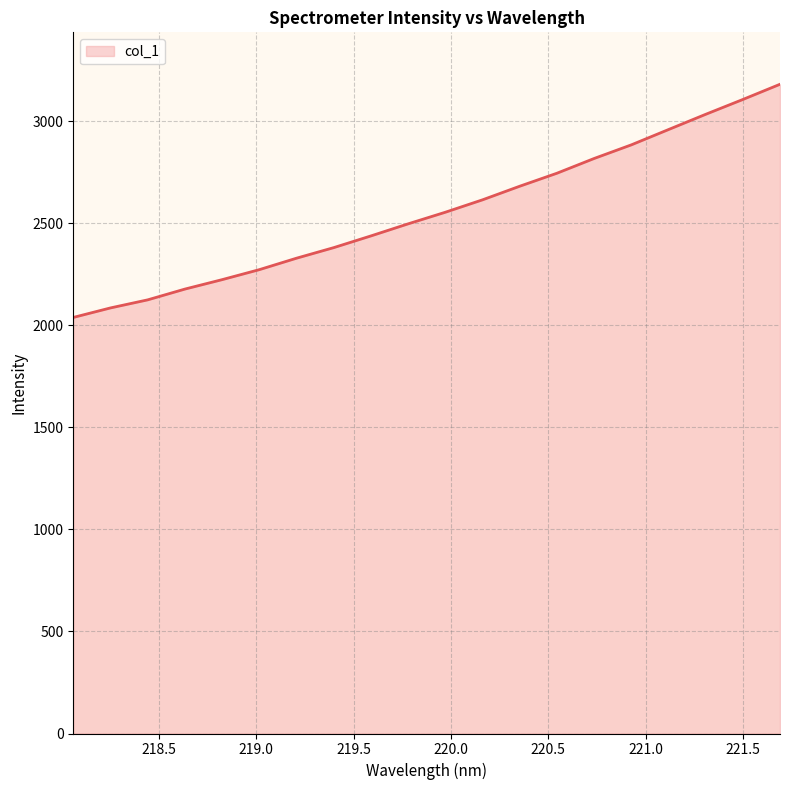

What is the minimum value shown in the chart?

2038.6